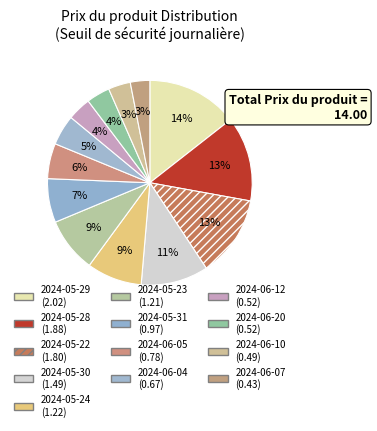

How many segments does this pie chart have?

13